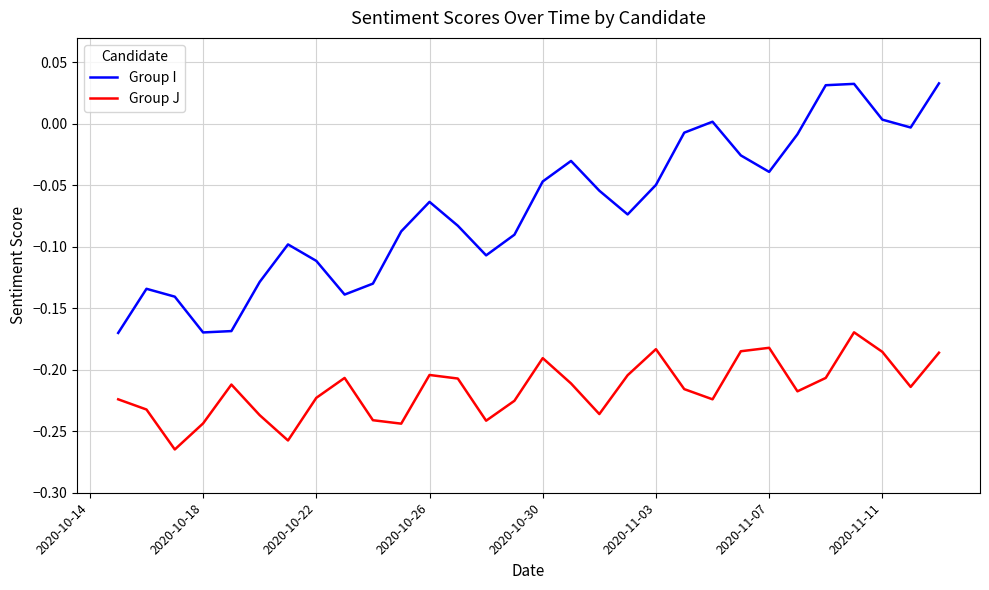

Rank the series by their average value, from lowest to highest.

Group J, Group I